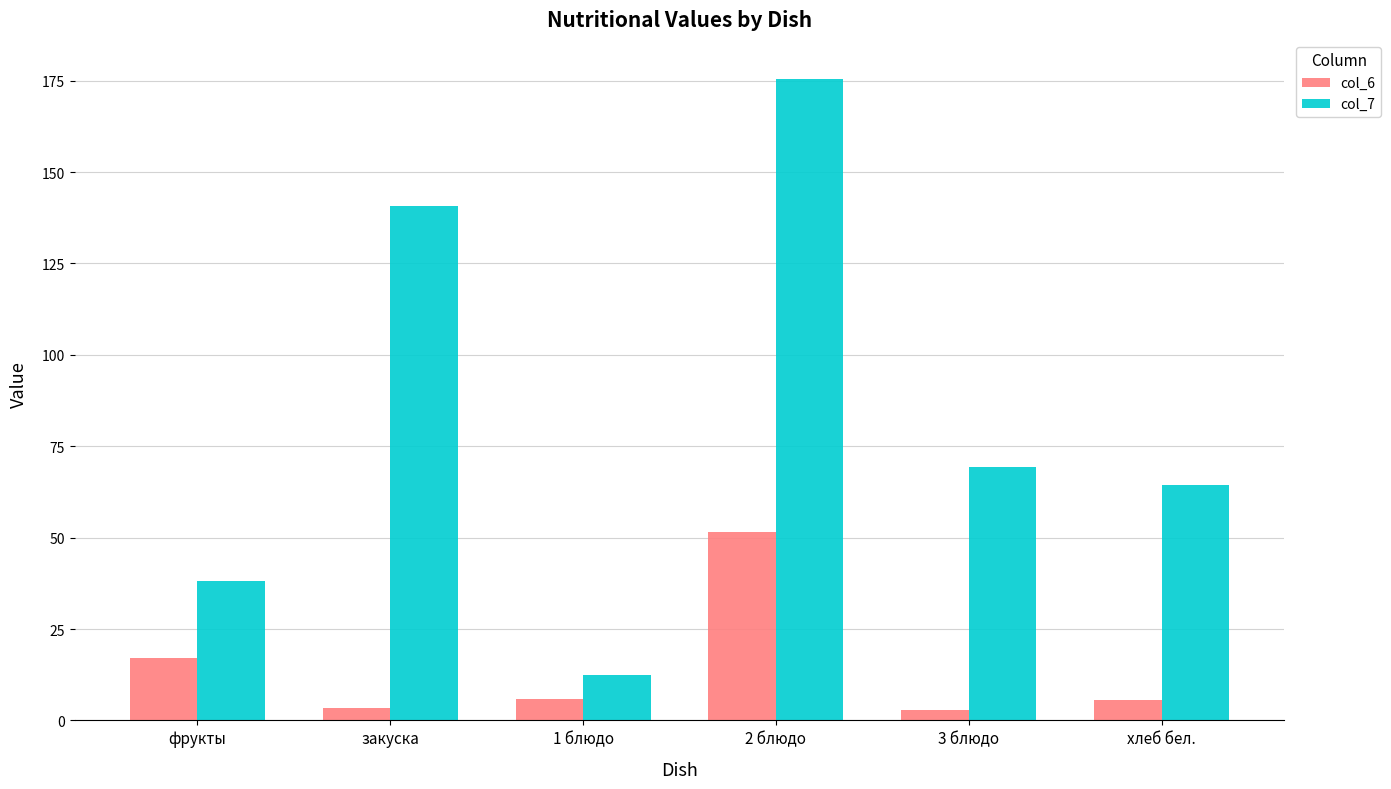

Which series has the largest total across all categories?

col_7